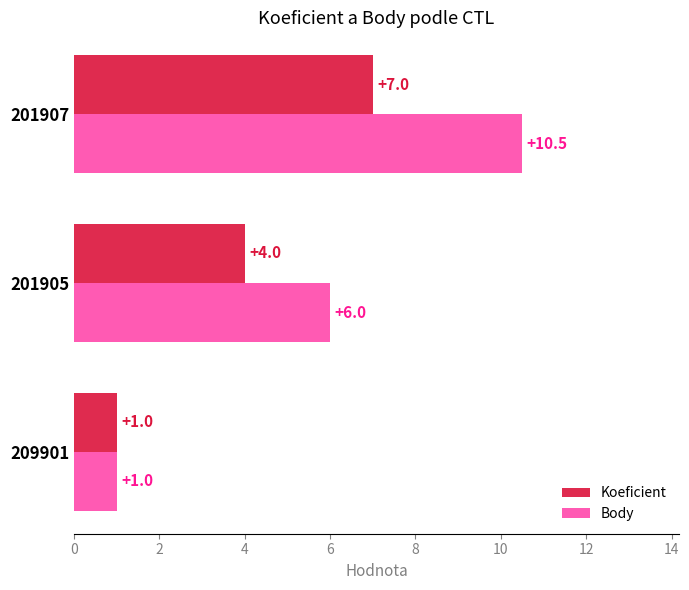

What is the sum of all Body values?

17.5